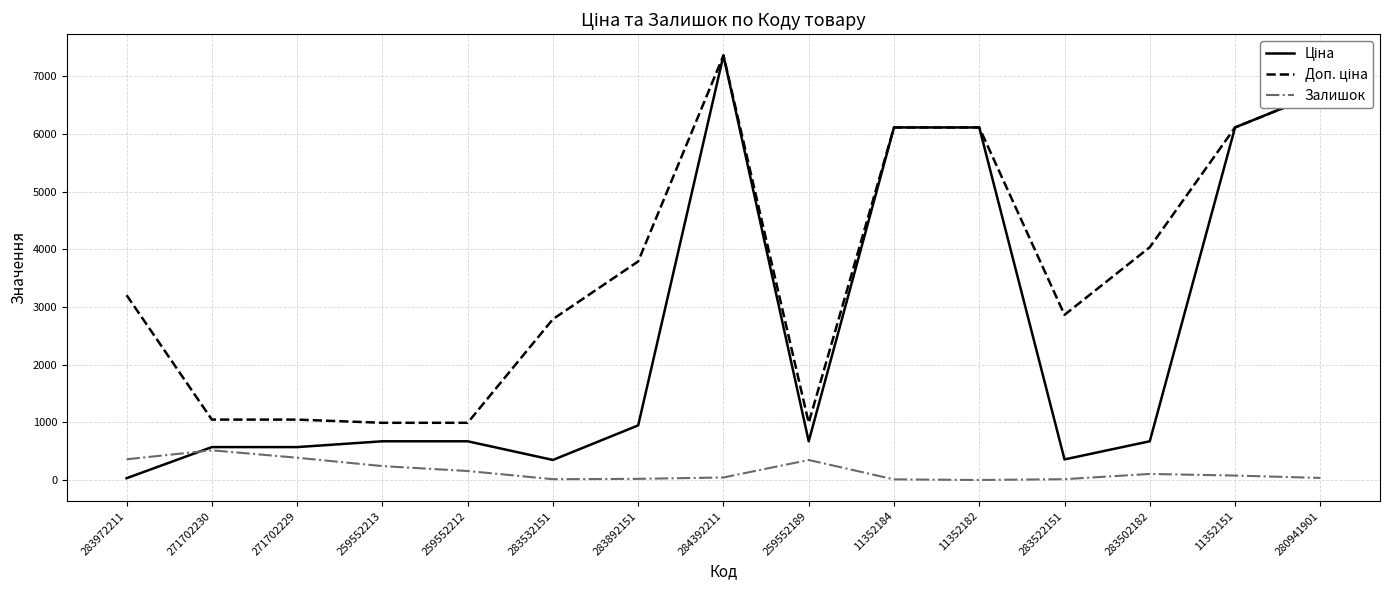

At how many categories does at least one series exceed 262?

15